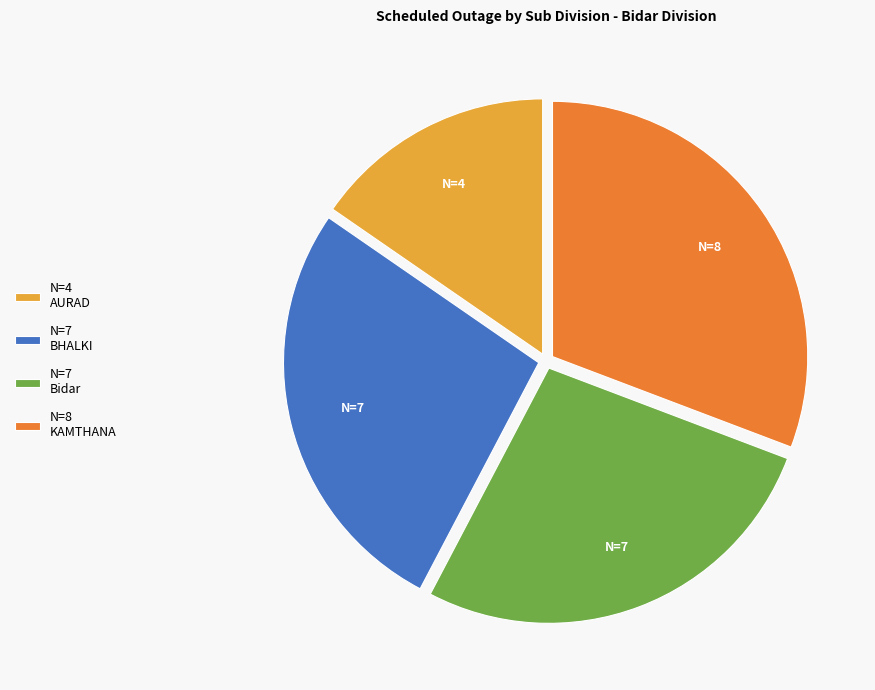

Approximately how many times larger is the value at N=4 AURAD compared to N=7 BHALKI?

0.6